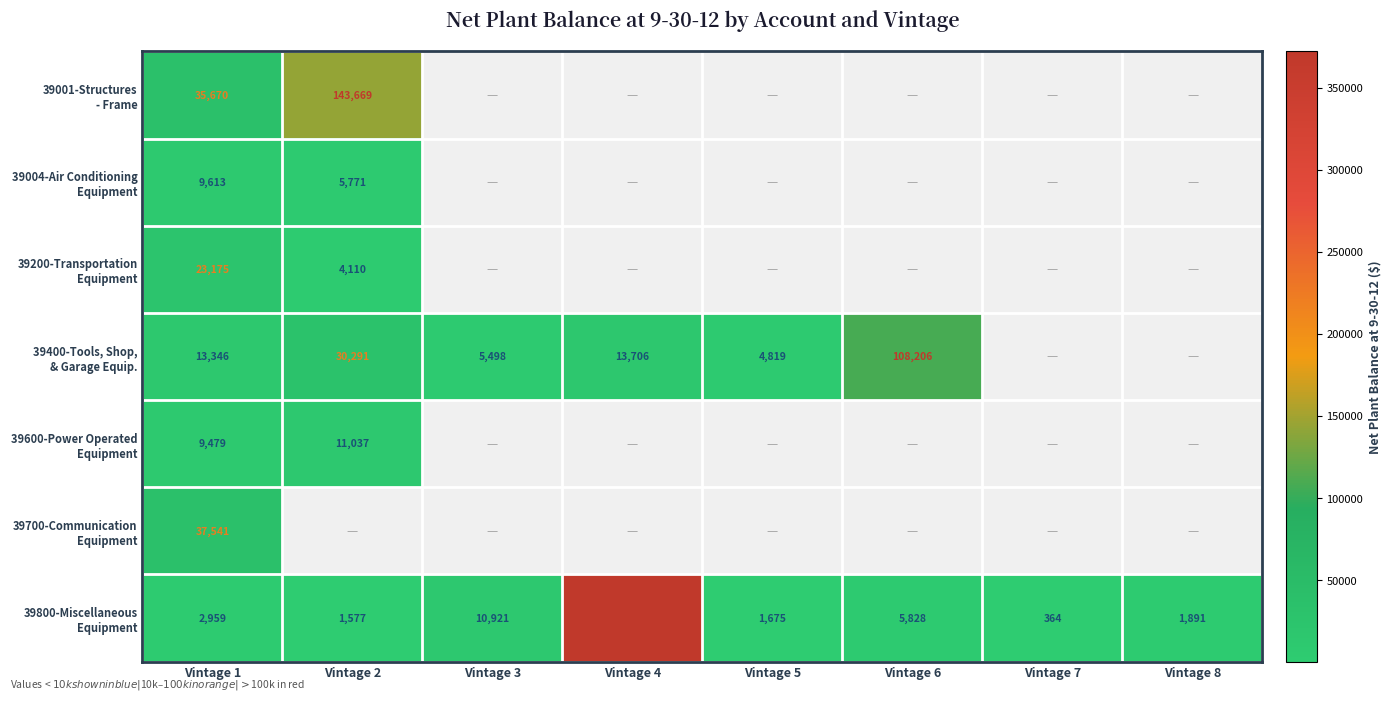

What is the total value across all series at Vintage 1?

131783.0